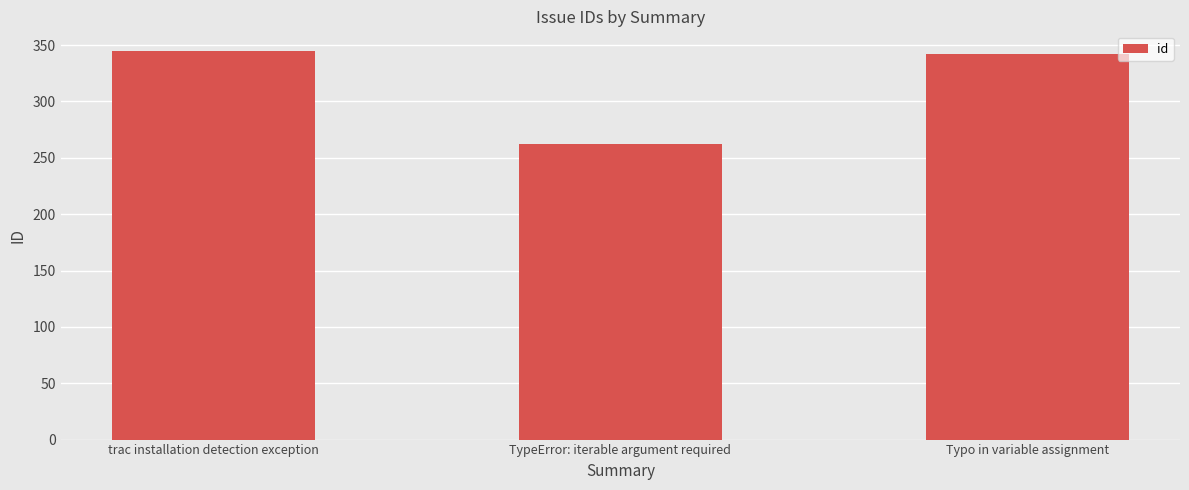

How many categories are shown in the chart?

3